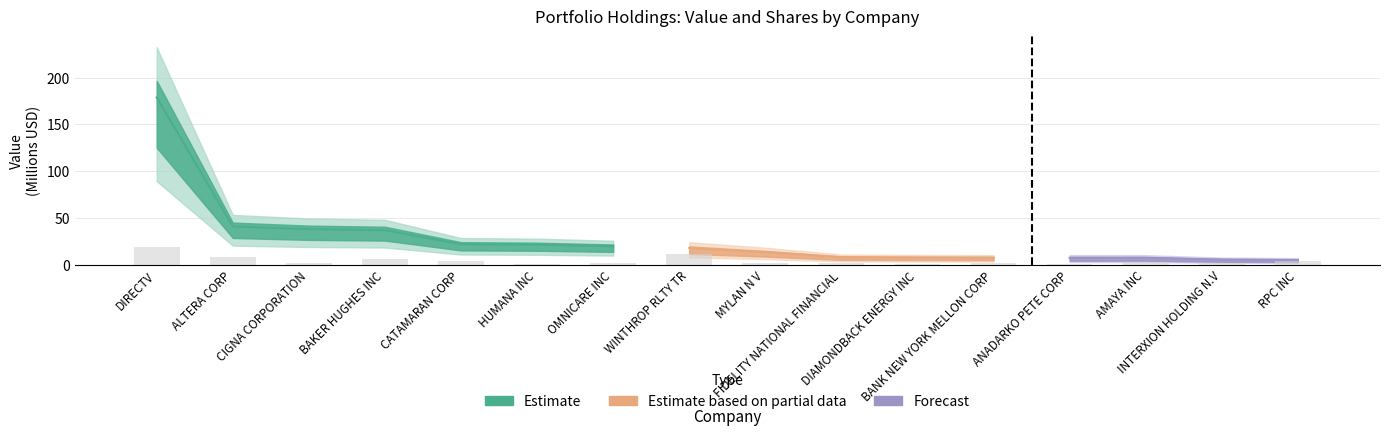

How many data points does each series have?

16